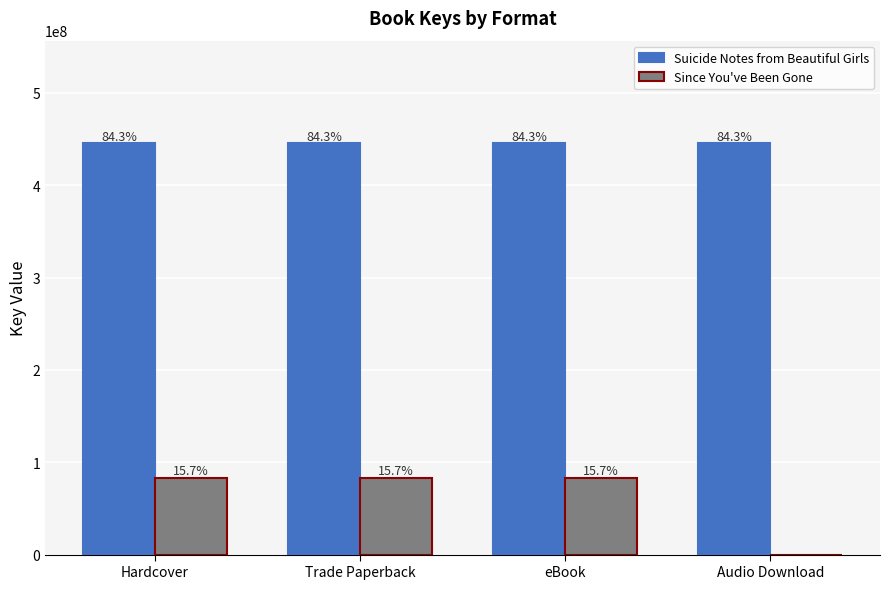

What are all the series names shown in the legend?

Suicide Notes from Beautiful Girls, Since You've Been Gone